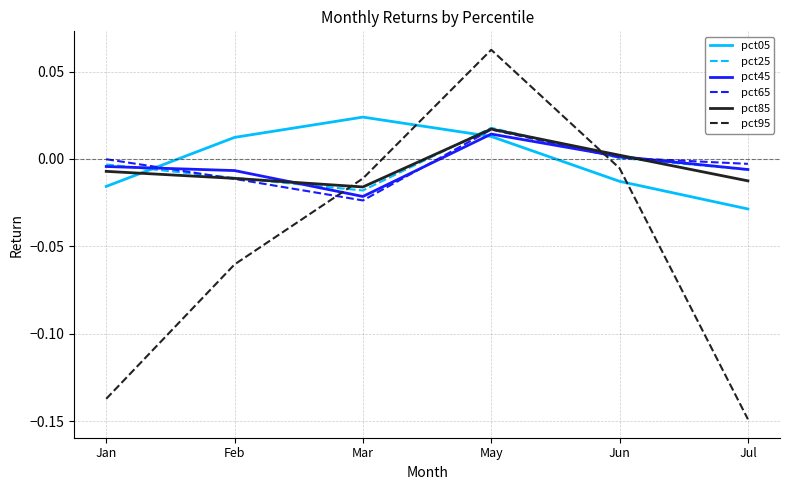

What are all the series names shown in the legend?

pct05, pct25, pct45, pct65, pct85, pct95